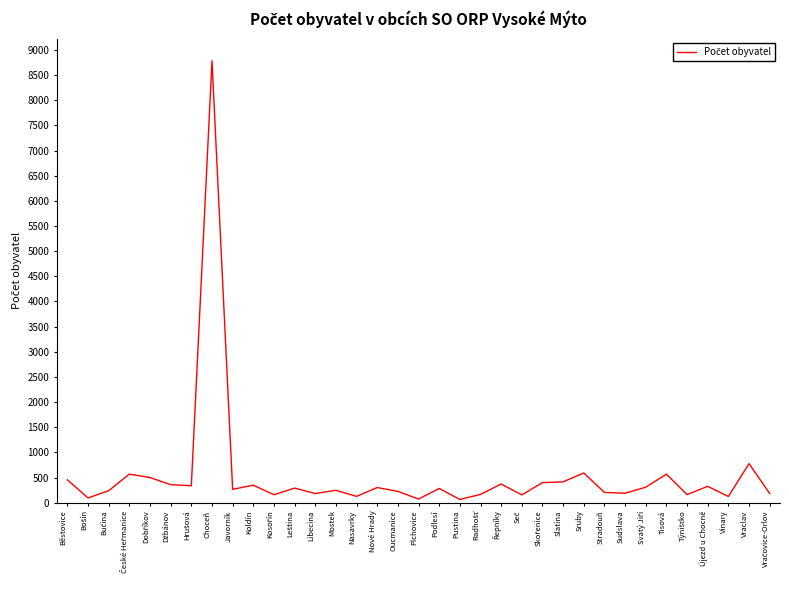

At which category does the chart reach its peak across all series?

Choceň